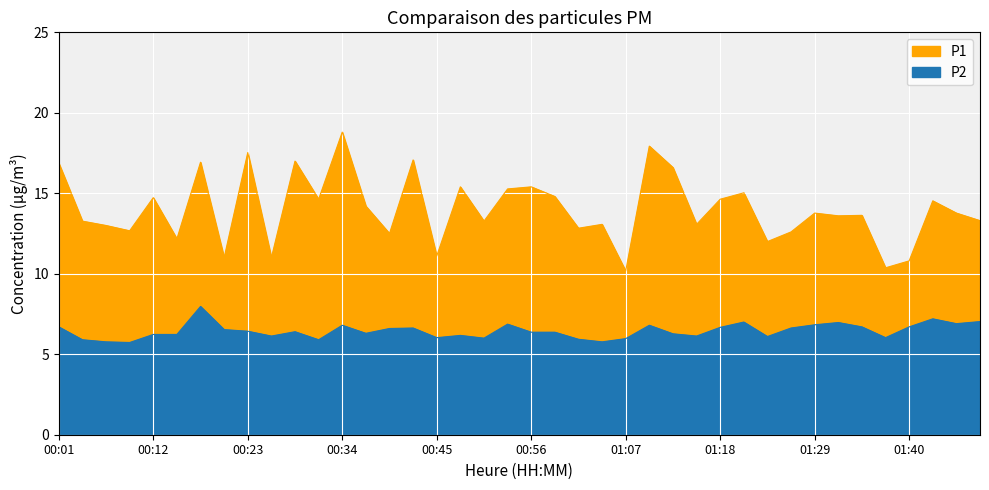

Between 00:34 and 01:40, which series saw the biggest shift?

P1